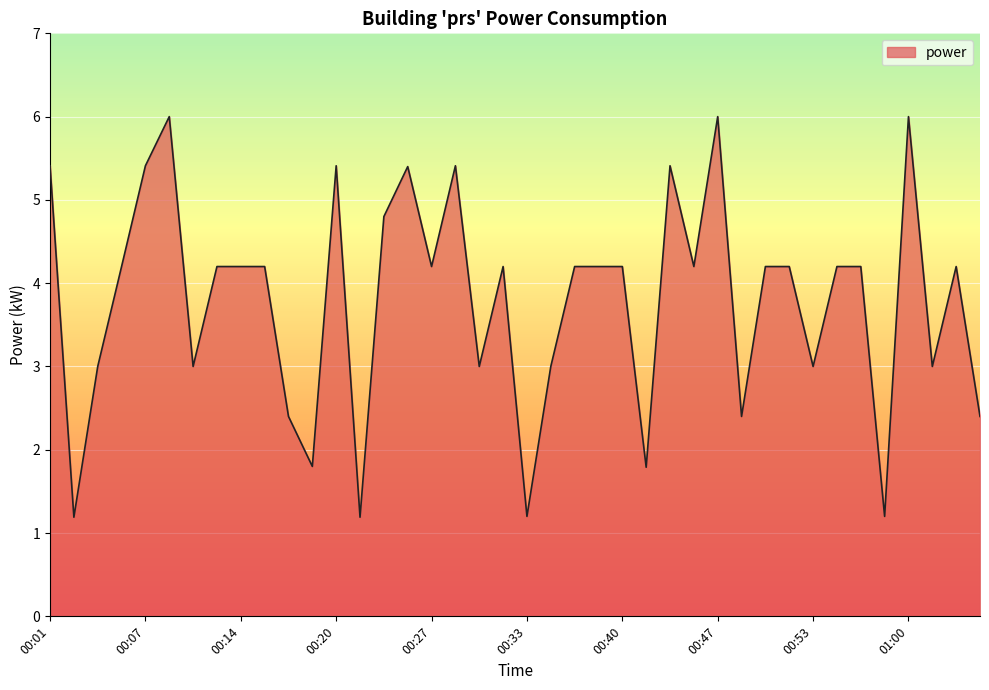

What is the maximum value shown in the chart?

6.0